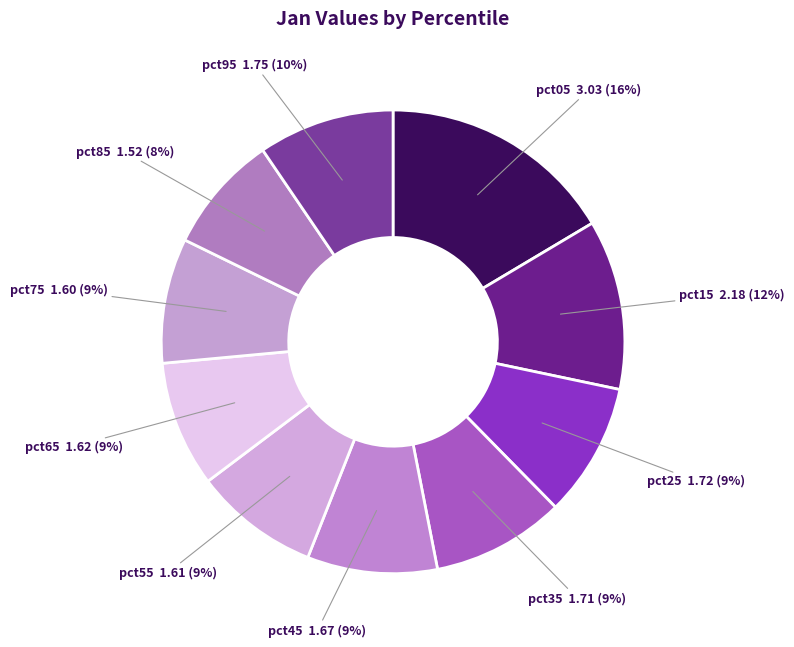

To the nearest percent, what portion does pct85 represent?

8%